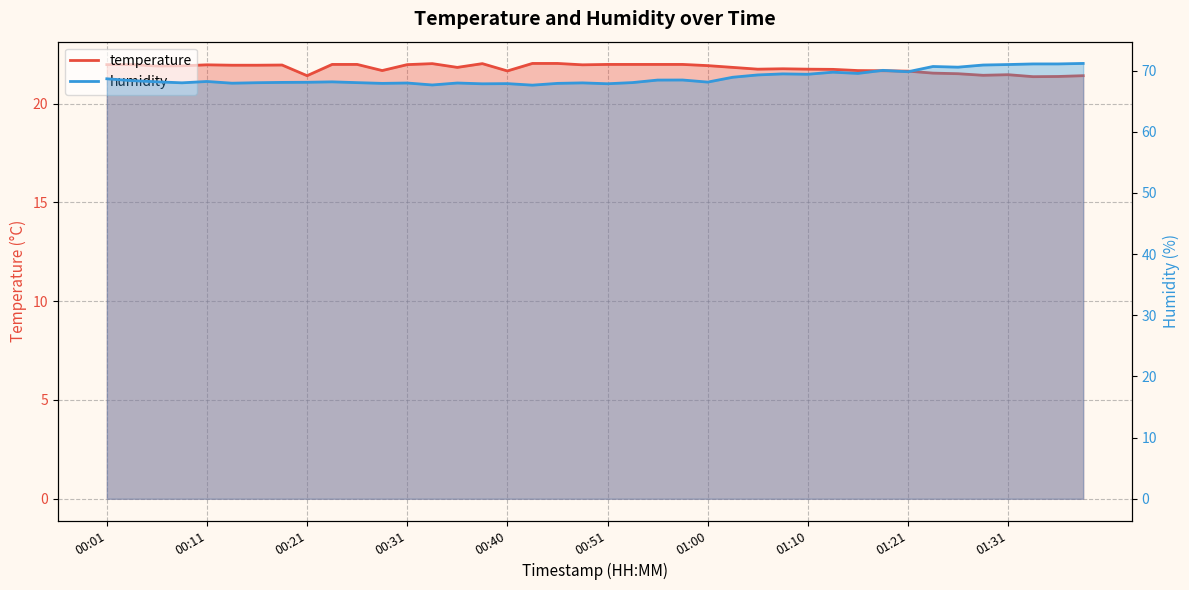

True or false: temperature and humidity cross at least once.

False